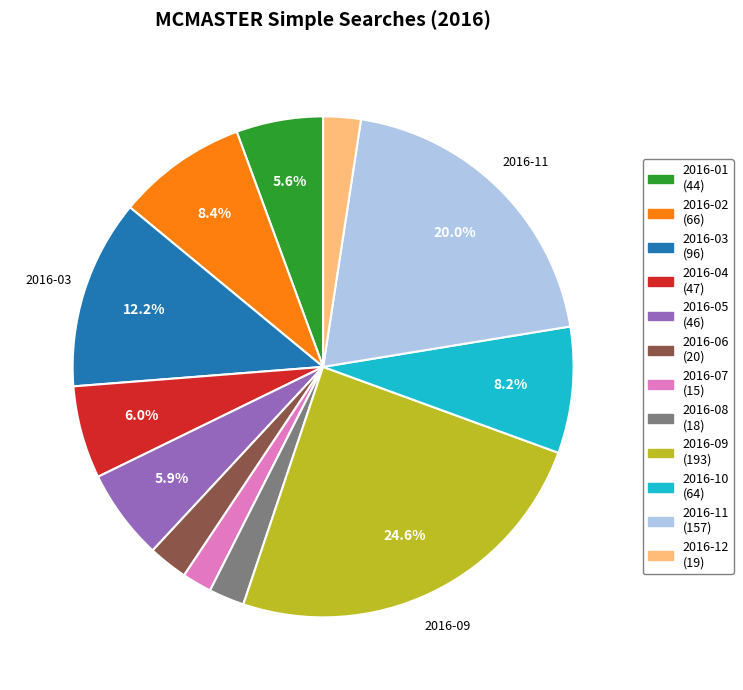

What portion of the pie excludes 2016-05 (46)?

94.1%